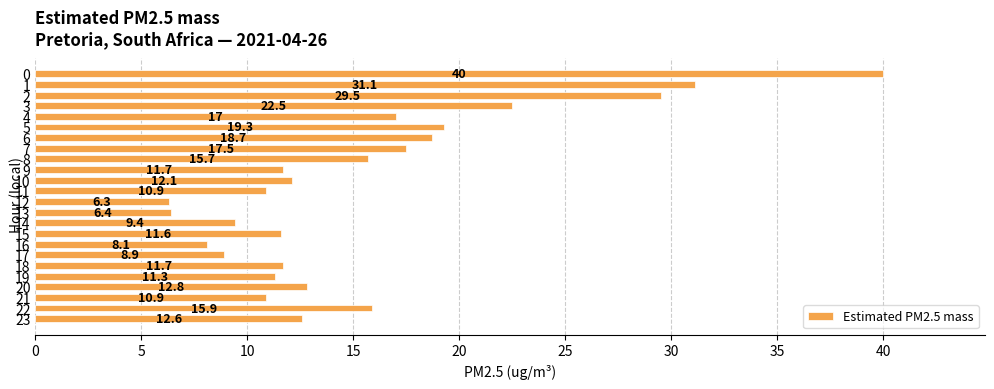

Which has a higher value, 18 or 4?

4